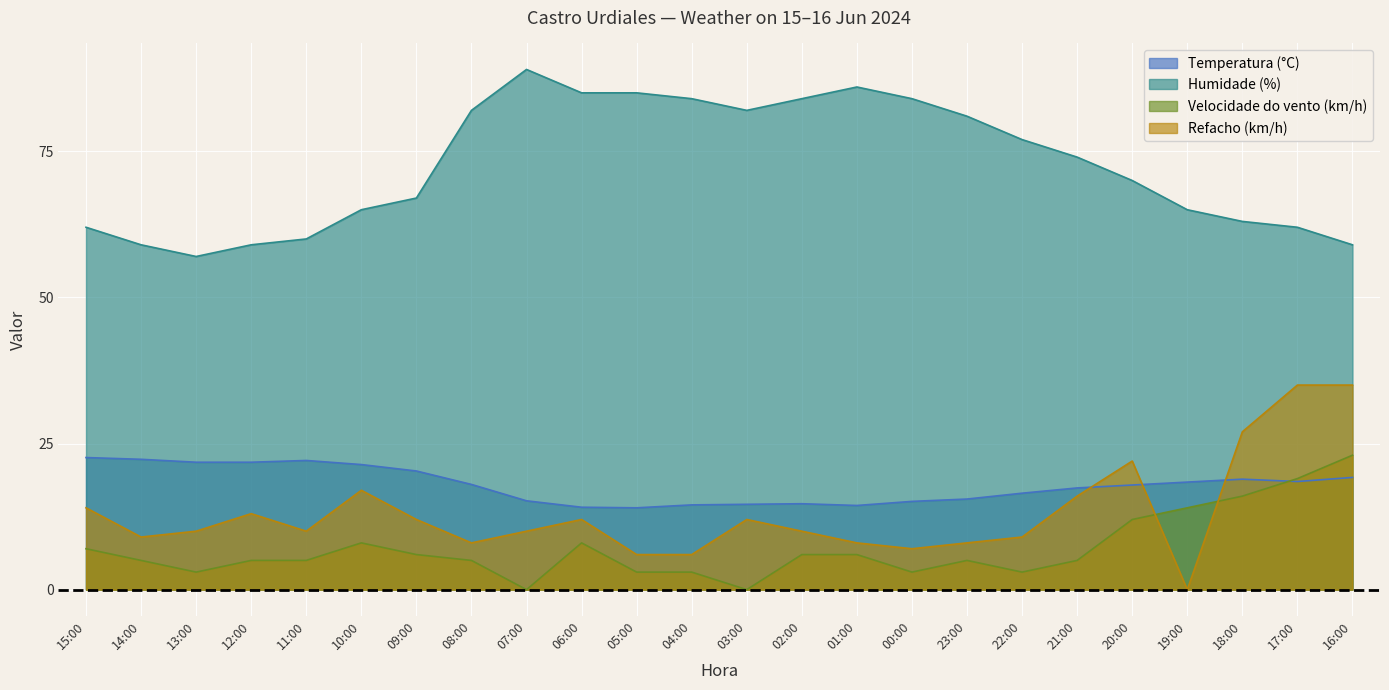

What is the greatest value displayed?

89.0